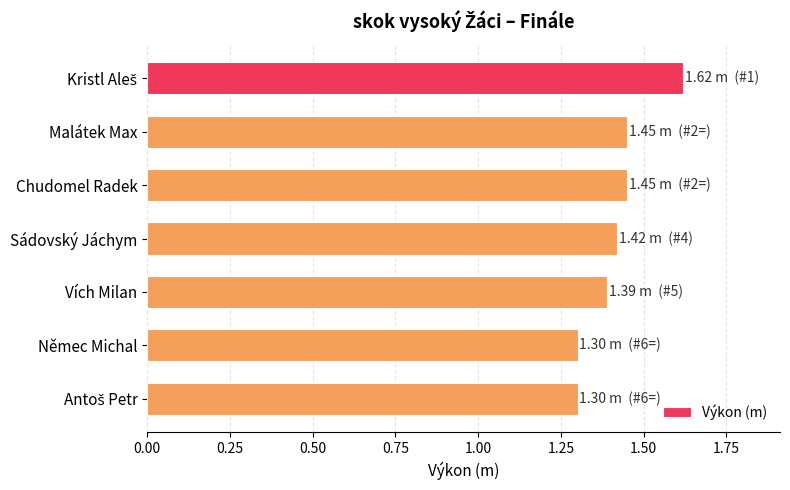

Does the chart contain any negative values?

No